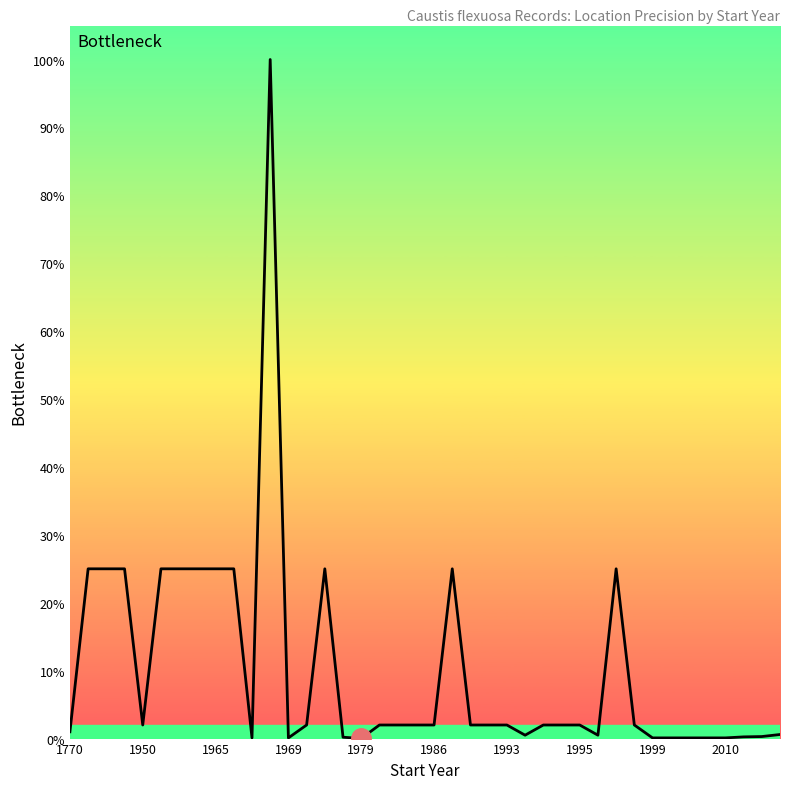

True or false: there are more than 2 points higher than both neighbors.

True